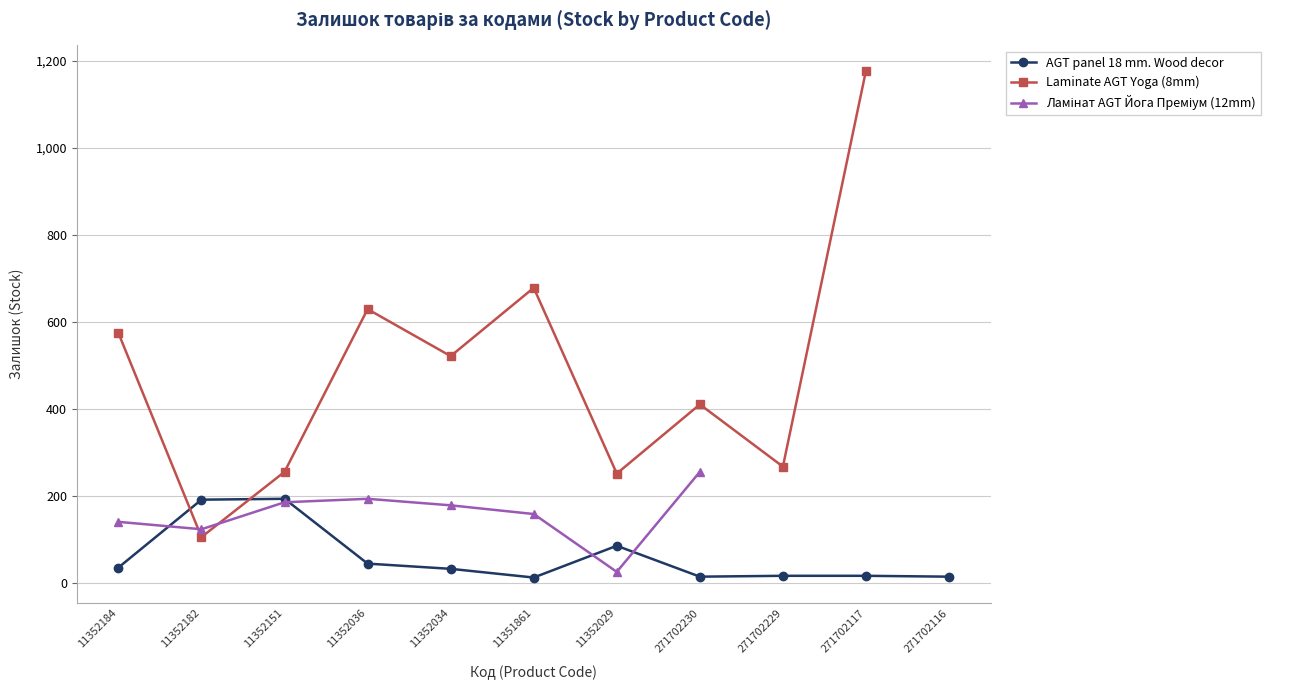

The value of Ламінат AGT Йога Преміум (12mm) at 11351861 is 158.0. True or false?

True